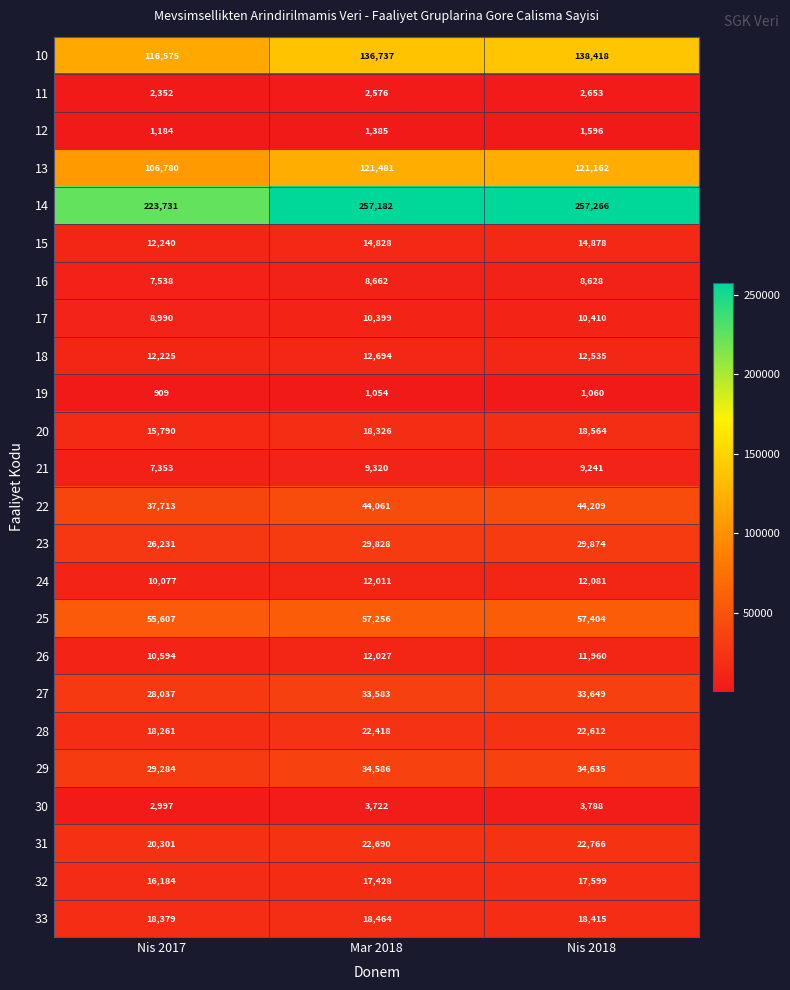

True or false: 15 has a value of 22997 at Mar 2018.

False